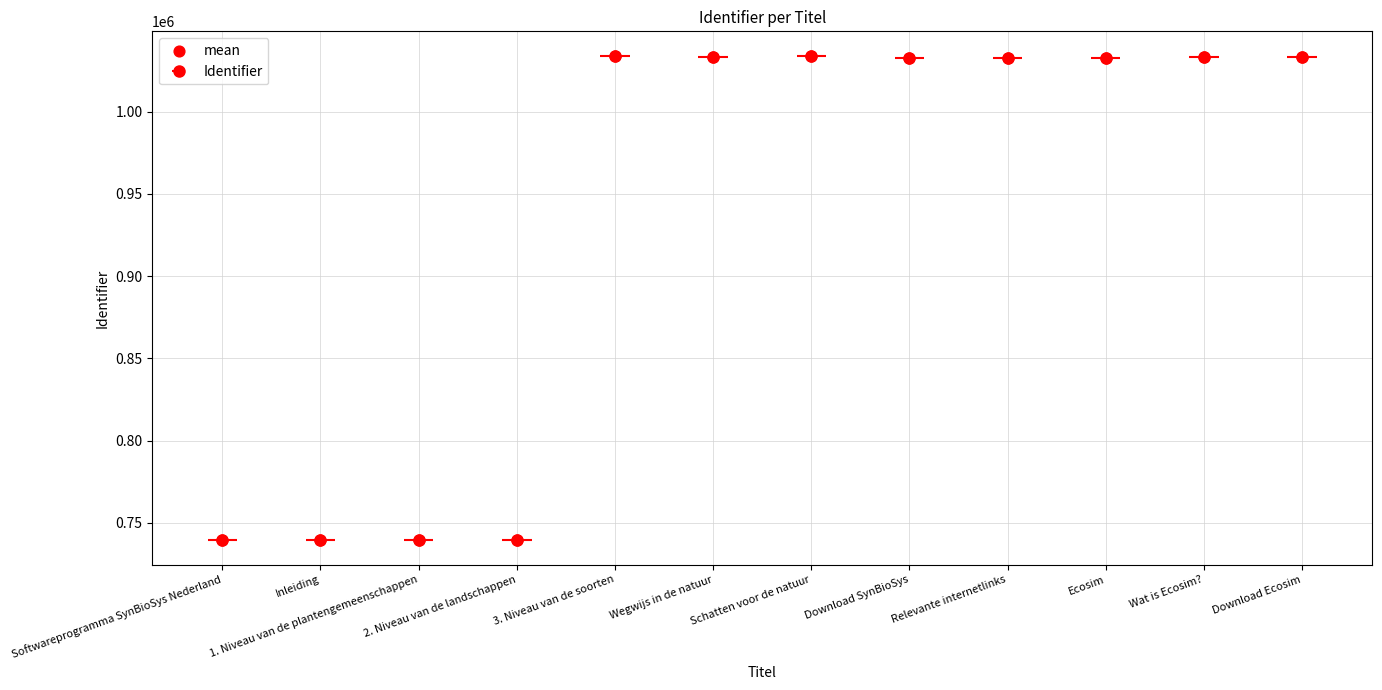

What is the change in value from 1. Niveau van de plantengemeenschappen to 2. Niveau van de landschappen?

+2